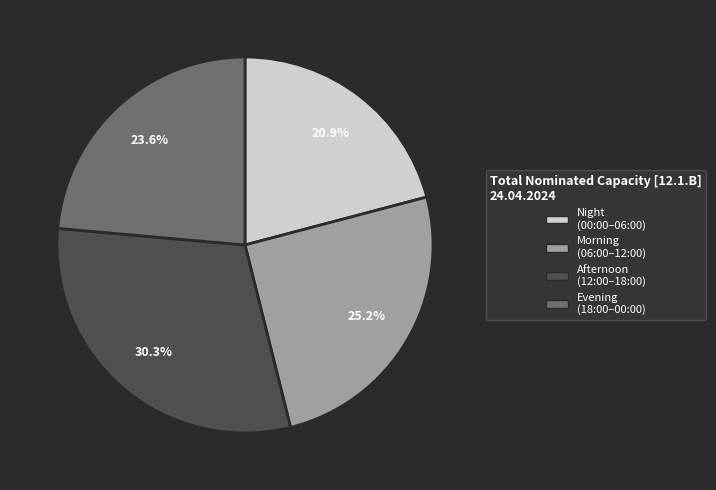

Is there a majority slice in this chart?

No